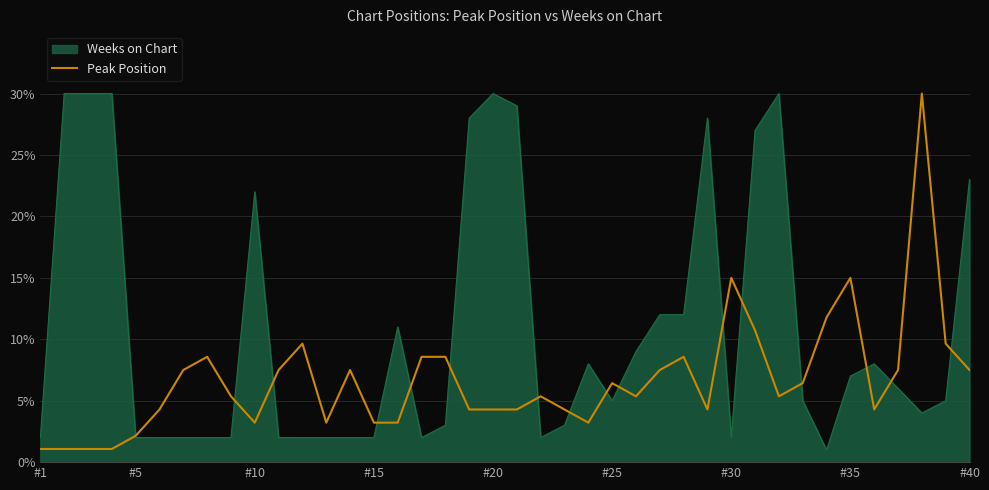

Which series has the largest total across all categories?

Weeks on Chart